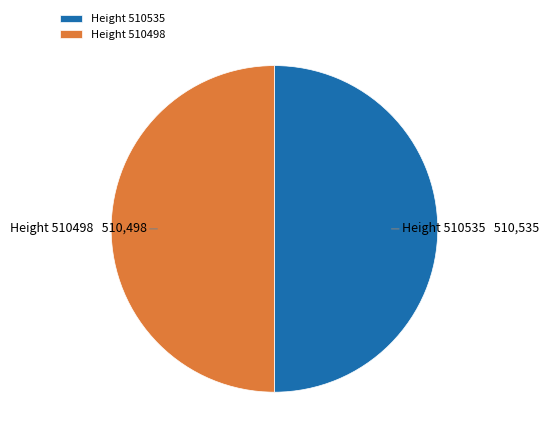

Combined, do Height 510498 and Height 510535 account for over 50%?

Yes